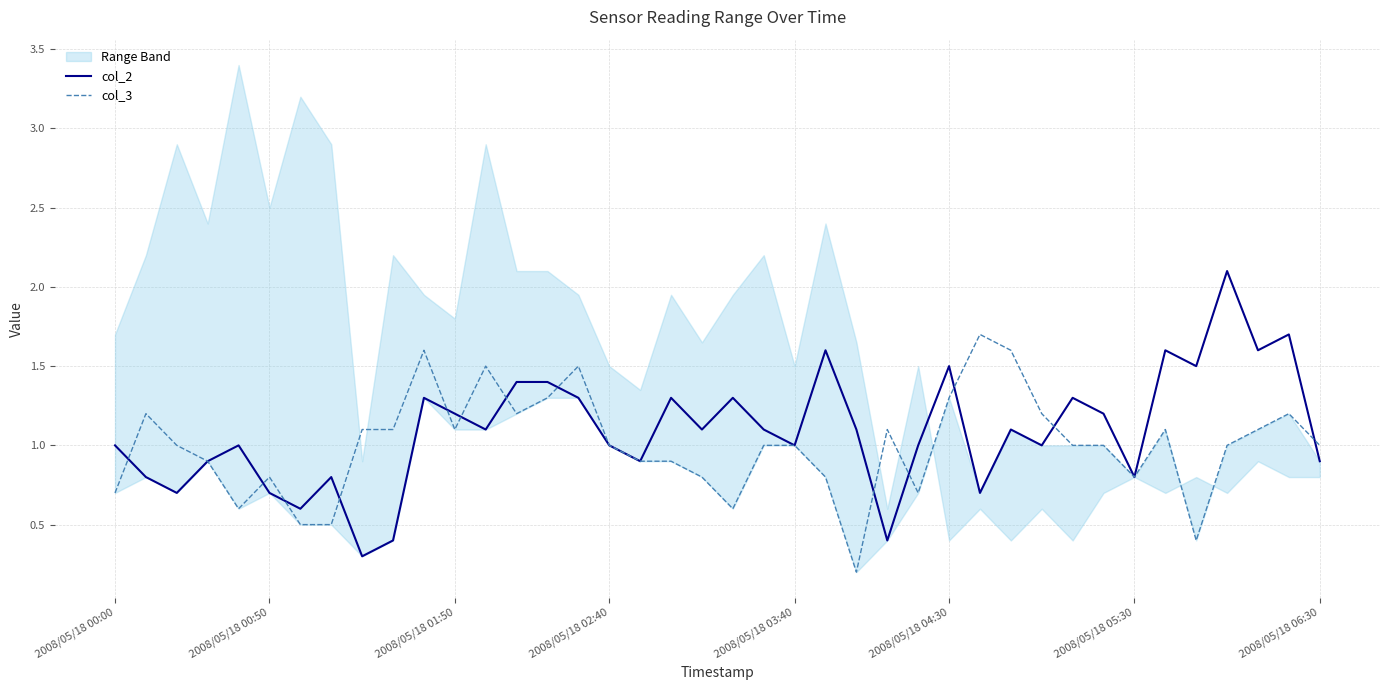

In col_2, how many points are higher than both neighbors (excluding endpoints)?

12